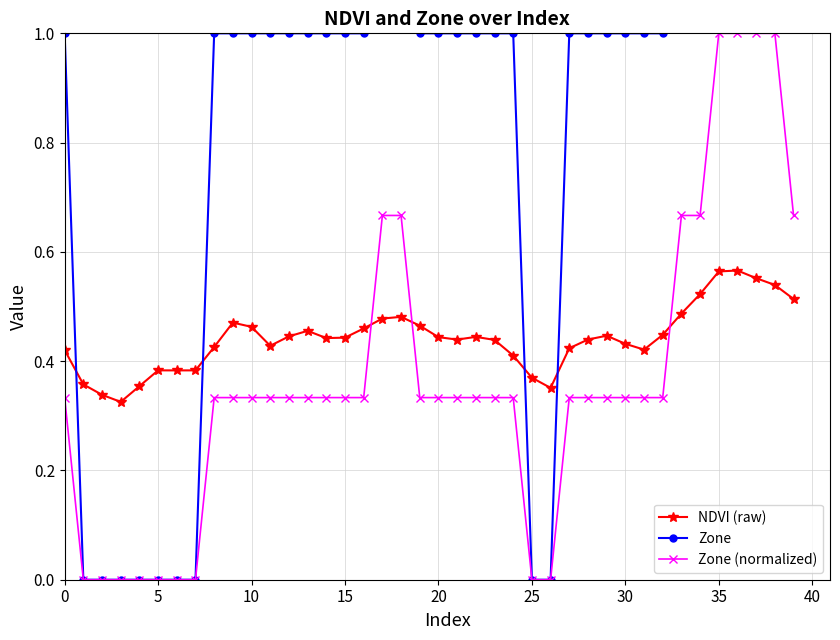

How many times do Zone and NDVI (raw) cross each other?

4